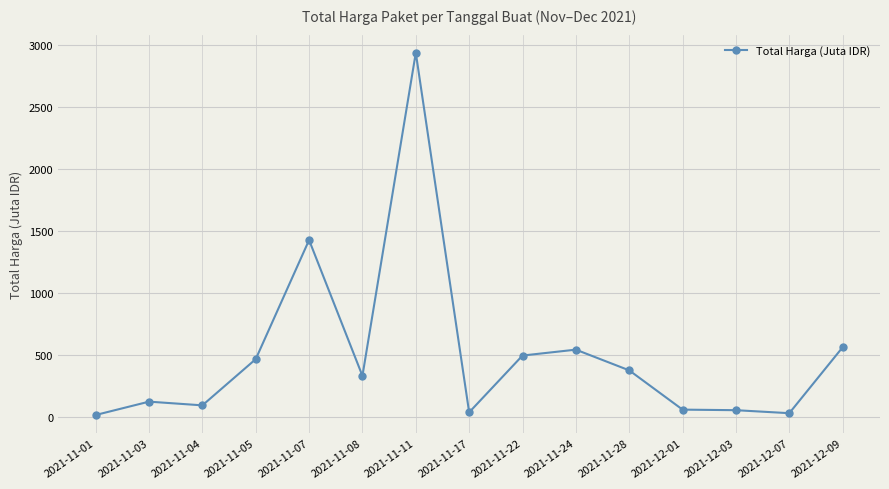

What is the value of the 7th point from the left?

2939.0